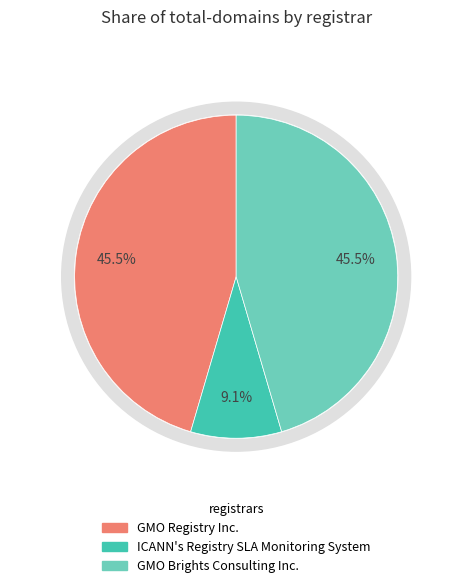

Rank the categories by value from highest to lowest.

GMO Registry Inc., GMO Brights Consulting Inc., ICANN's Registry SLA Monitoring System